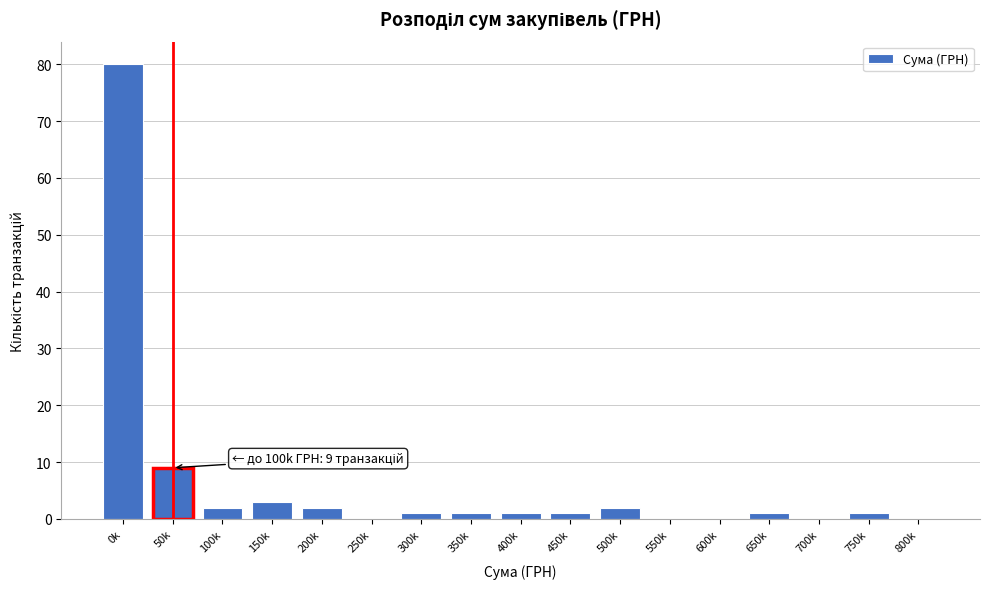

Reading right to left, transcribe all the data shown in this chart.

800k=0	750k=1	700k=0	650k=1	600k=0	550k=0	500k=2	450k=1	400k=1	350k=1	300k=1	250k=0	200k=2	150k=3	100k=2	50k=9	0k=80